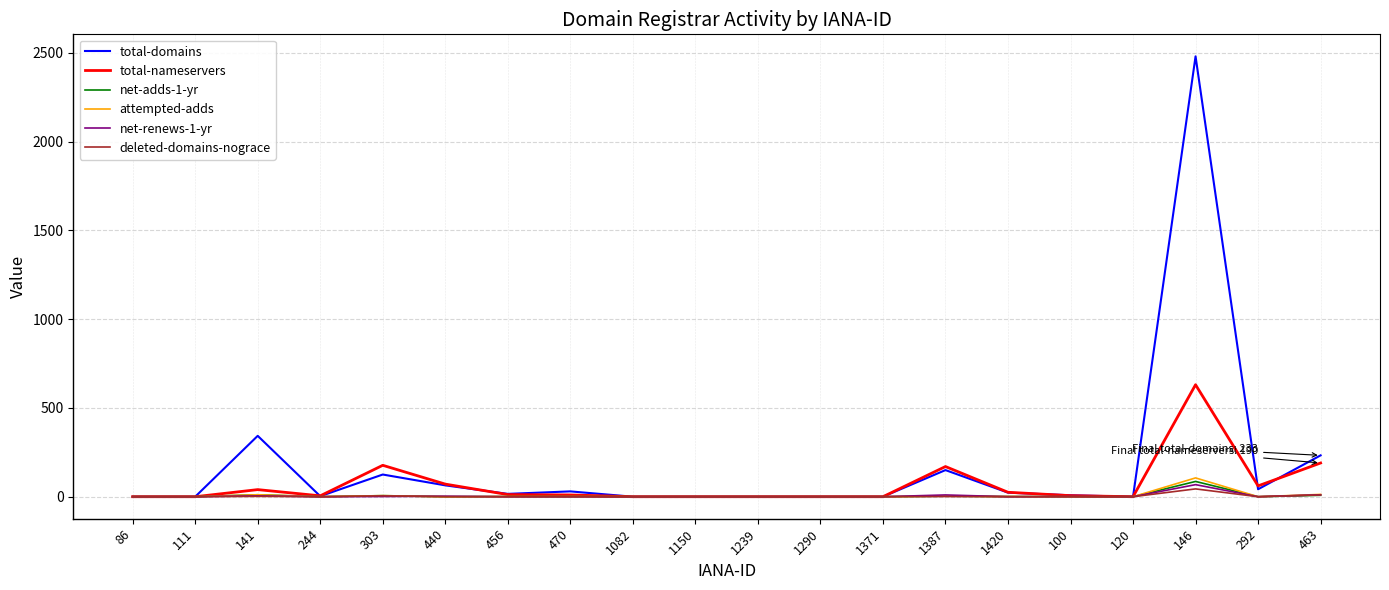

Which series has the largest range (max minus min)?

total-domains